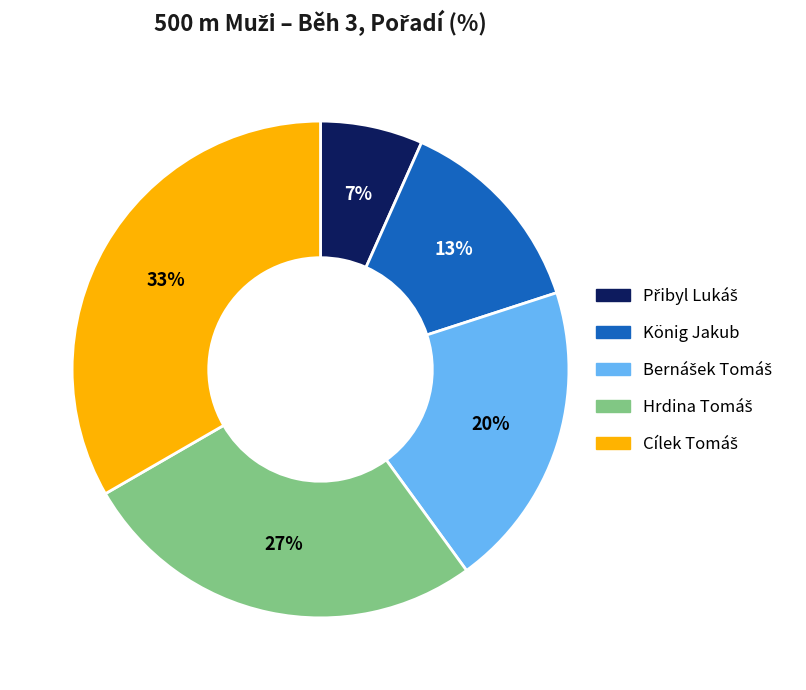

To the nearest percent, what portion does König Jakub represent?

13%